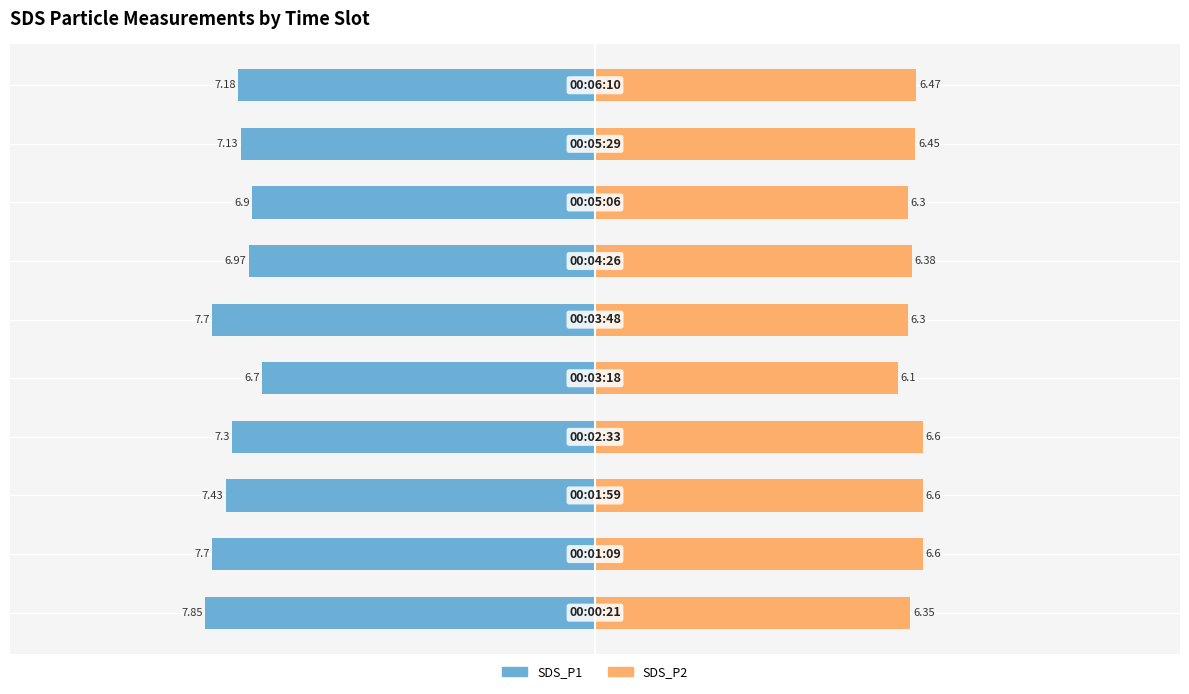

What are all the series names shown in the legend?

SDS_P1, SDS_P2